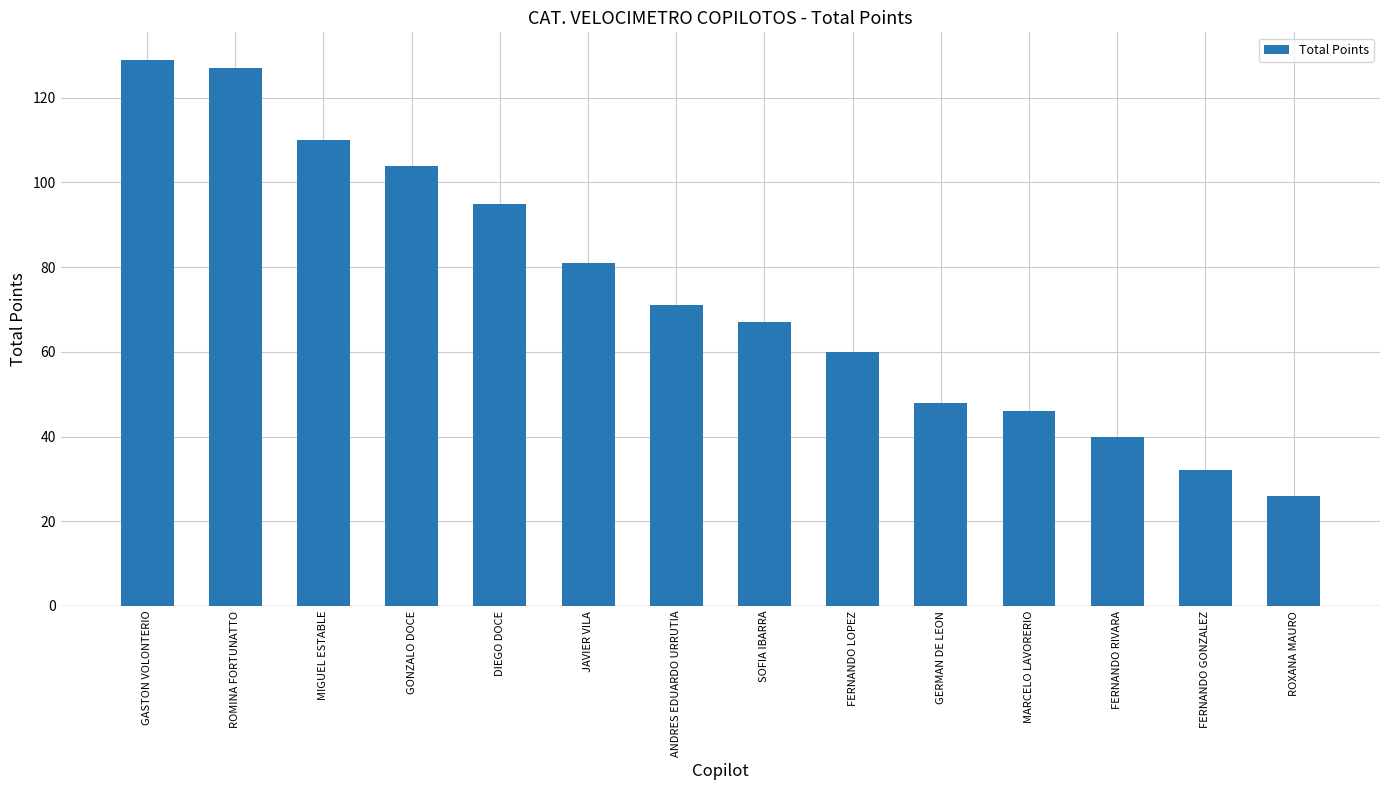

What is the label of the 13th bar from the right?

ROMINA FORTUNATTO